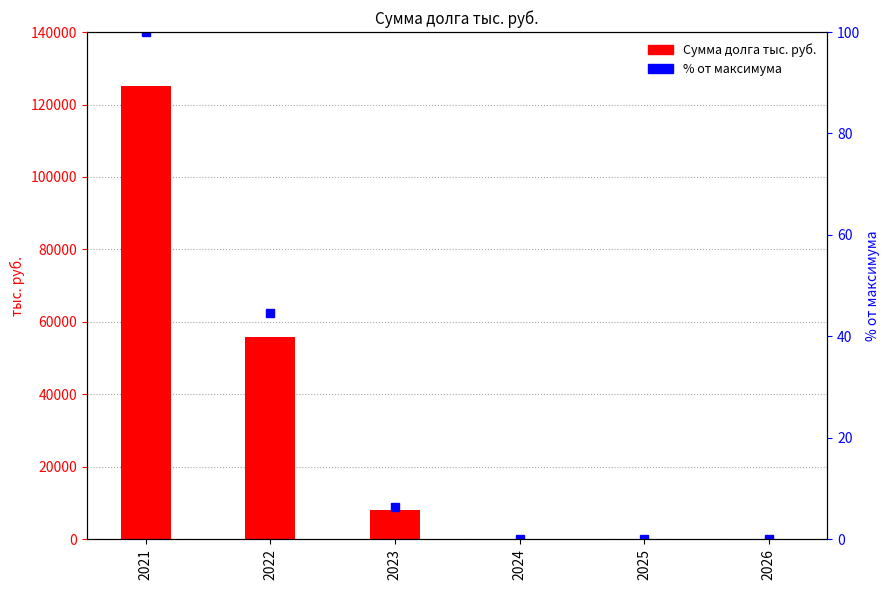

What is the difference between the Сумма долга тыс. руб. values at 2025 and 2023?

7950.0